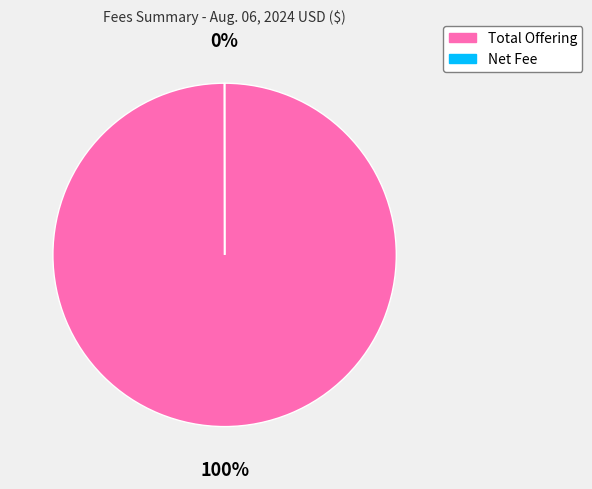

What percentage is the Total Offering slice, to the nearest percent?

100%